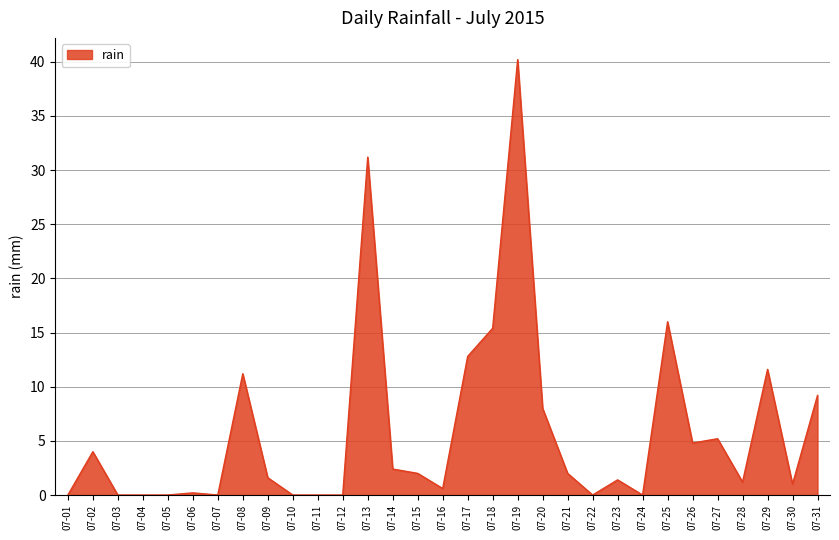

Which has a higher value, 07-29 or 07-22?

07-29